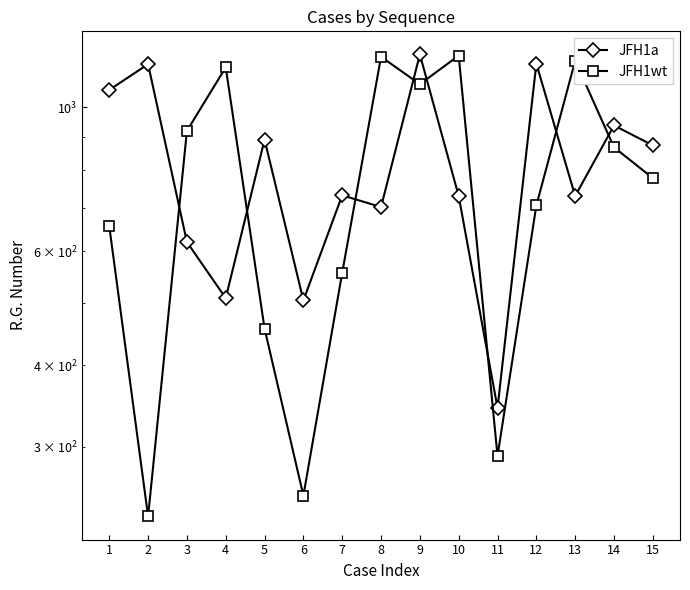

The value of JFH1wt at 2 is 390. True or false?

False